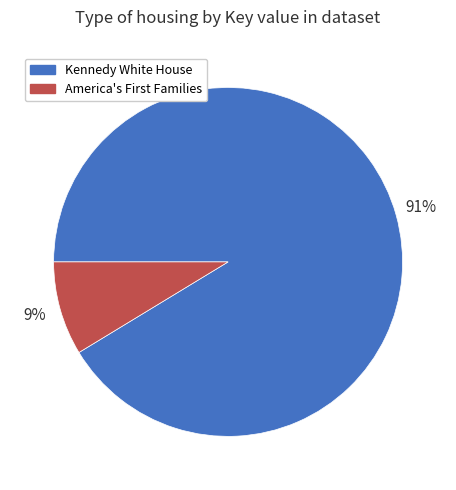

Rank the categories by value from lowest to highest.

America's First Families, Kennedy White House